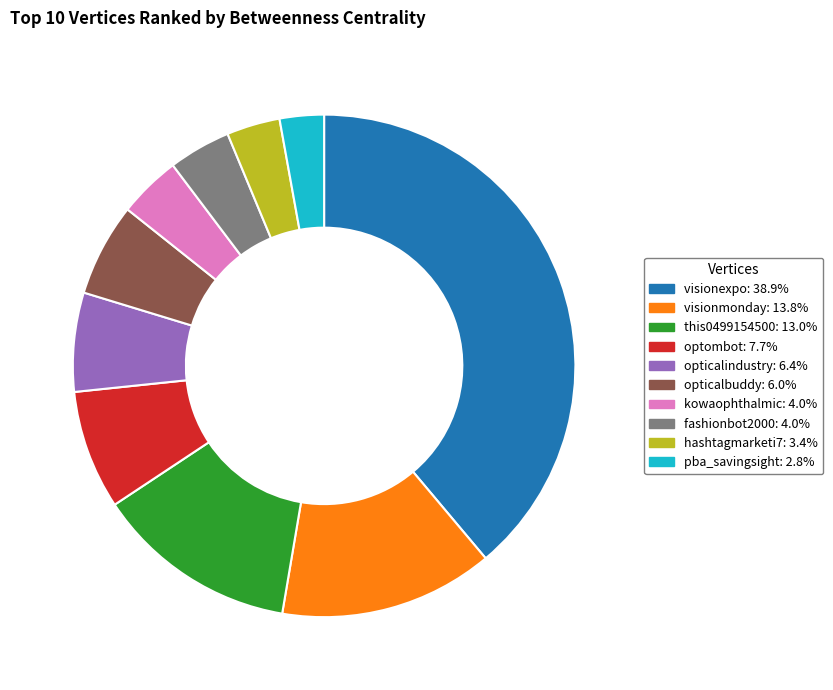

Which slice is the smallest?

pba_savingsight